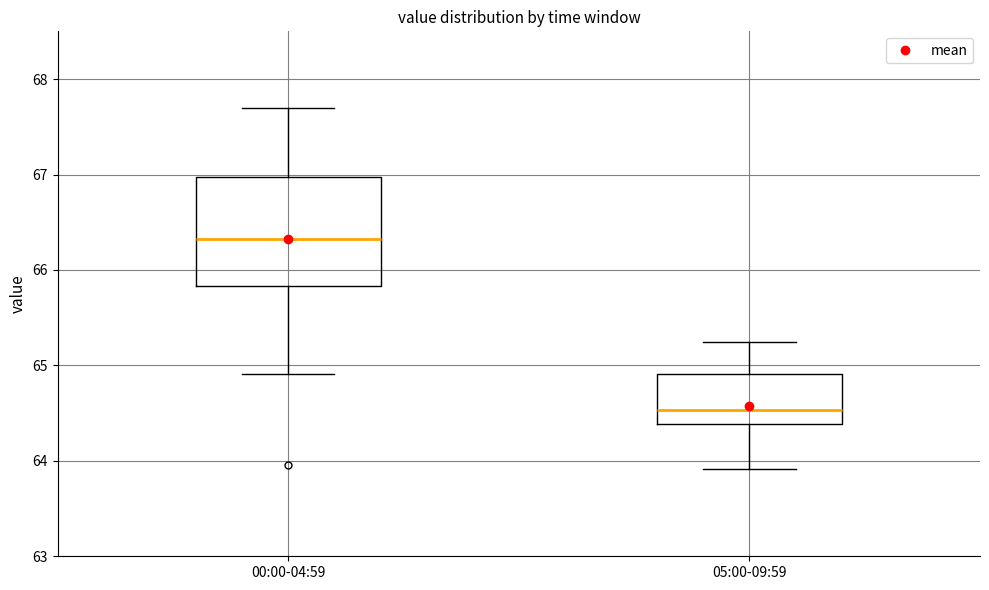

Comparing the boxes themselves (not the whiskers), which one is the tallest?

00:00-04:59